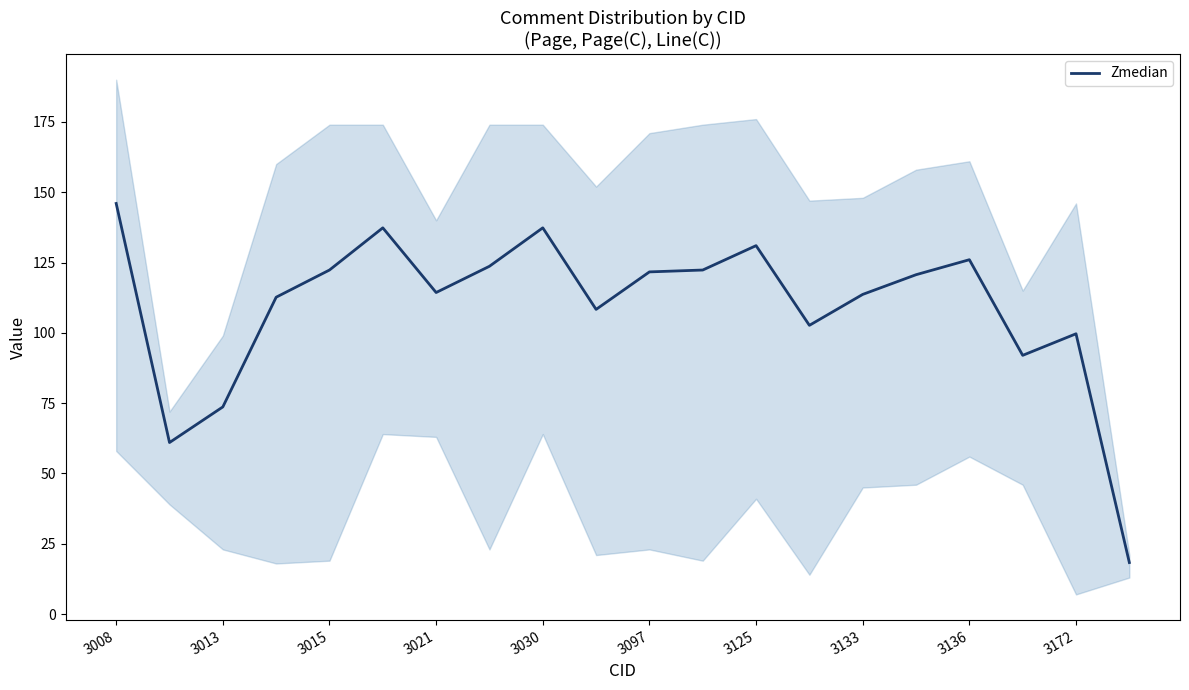

Does the chart display data point markers on the line(s)?

No